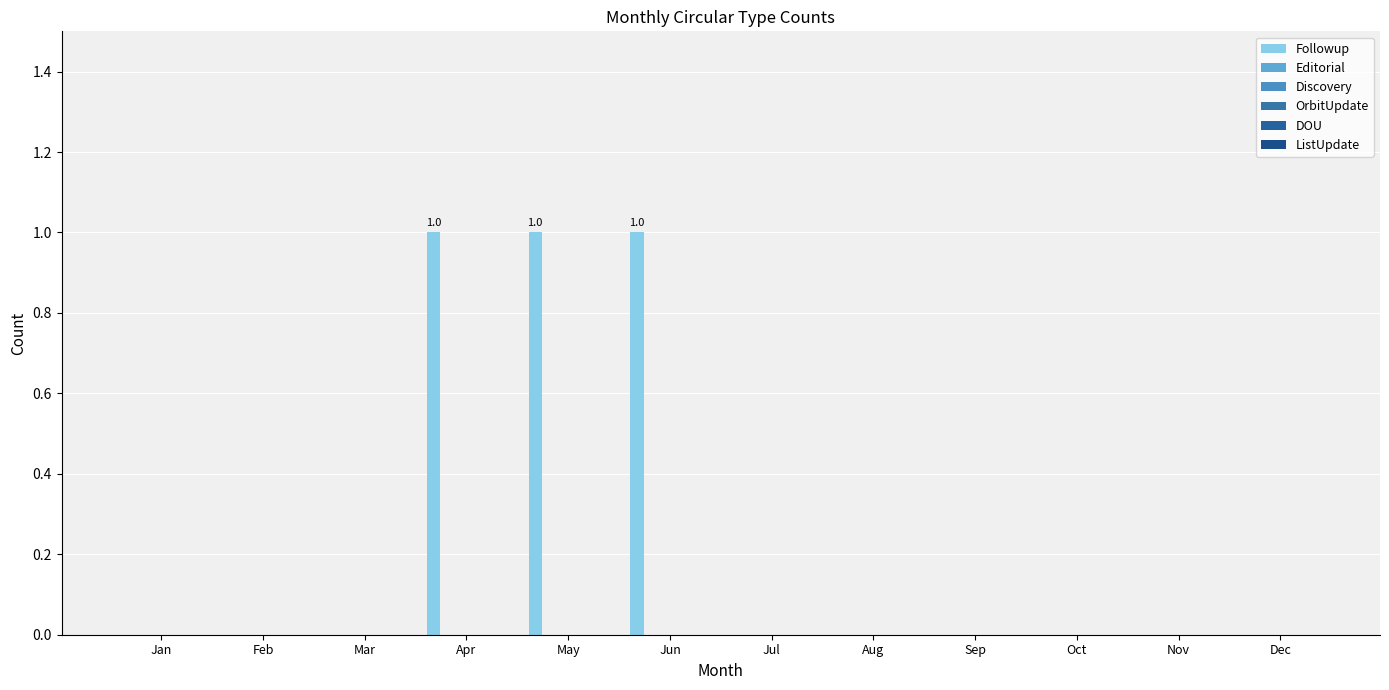

Which category has the highest value across all series?

Apr